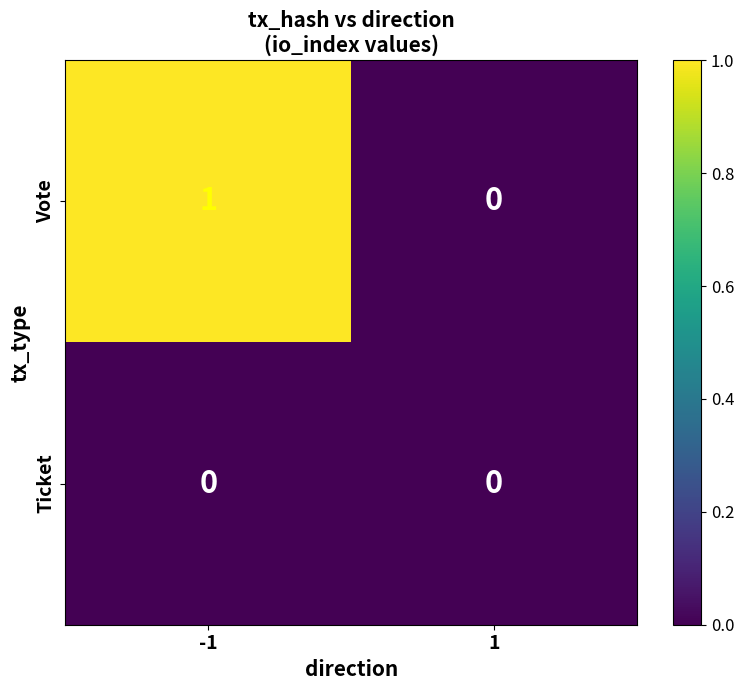

Reading right to left, list all the values displayed in this chart.

Vote: 0	1
Ticket: 0	0